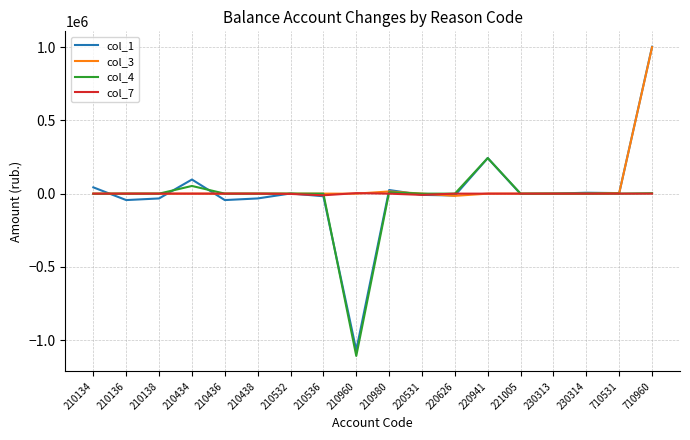

The value of col_3 at 710960 is 999077.1. True or false?

True